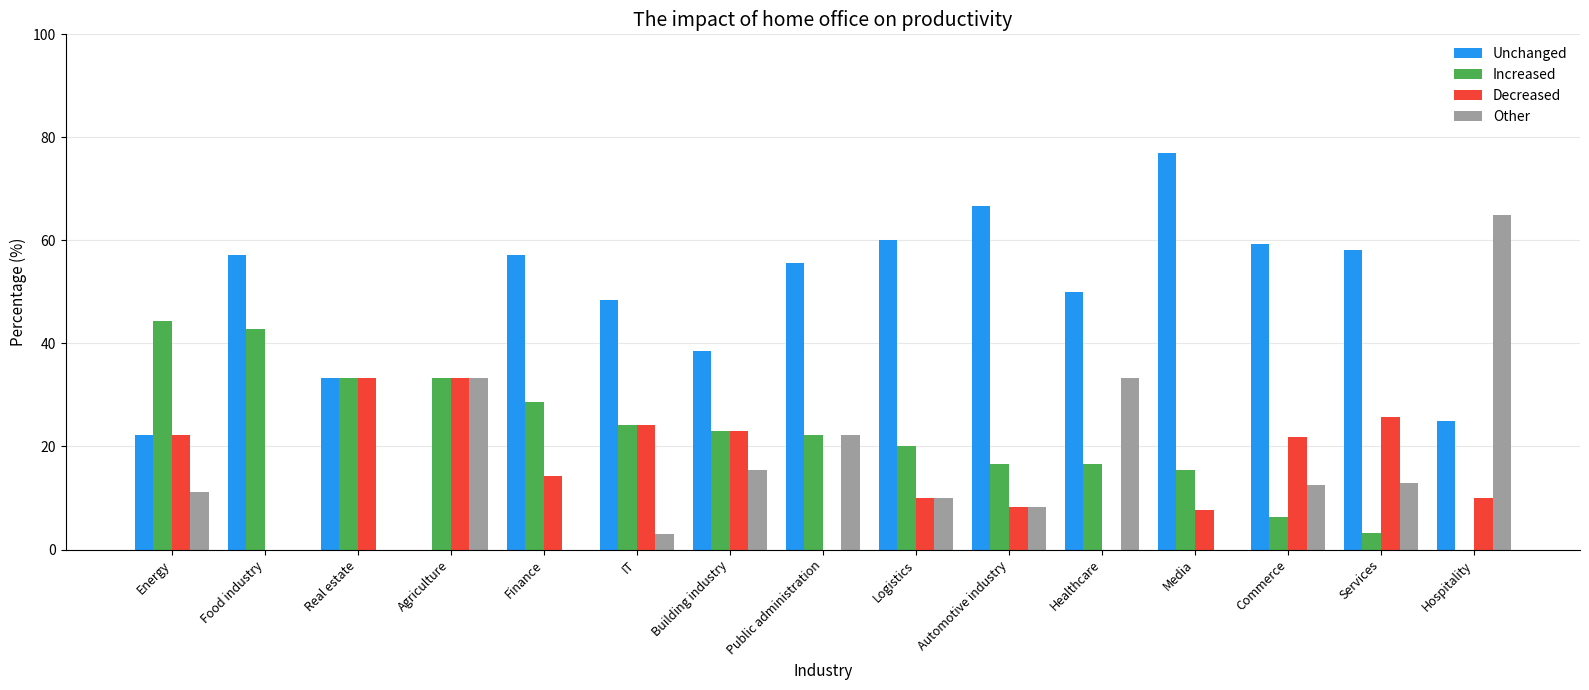

Is it true that Decreased equals 33.3 at Agriculture?

True